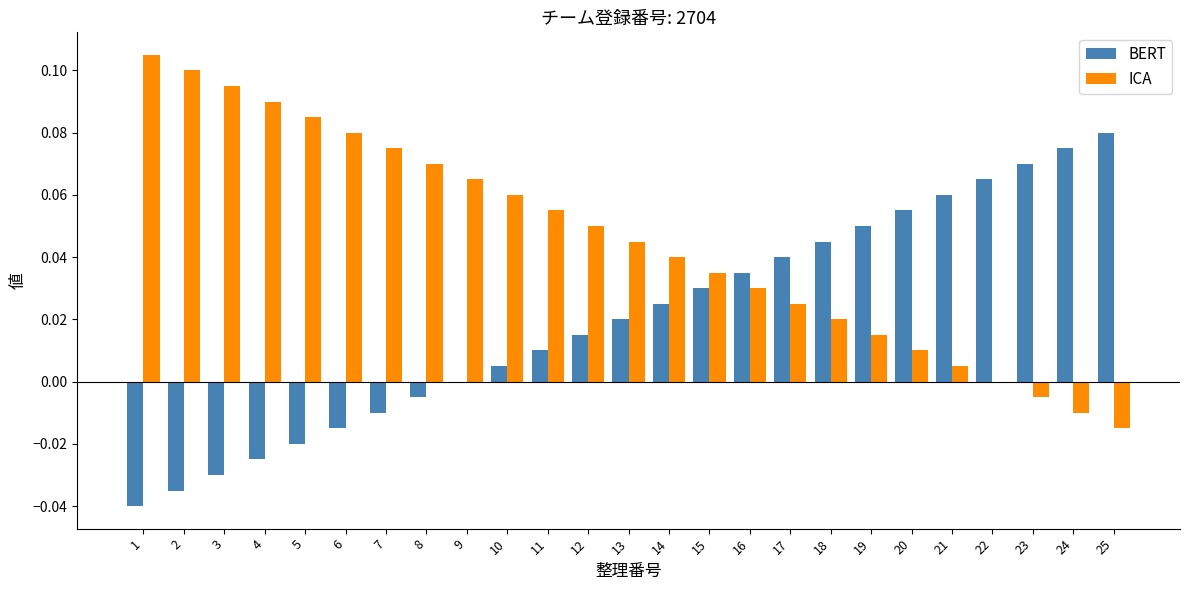

At which label does BERT reach its peak?

25